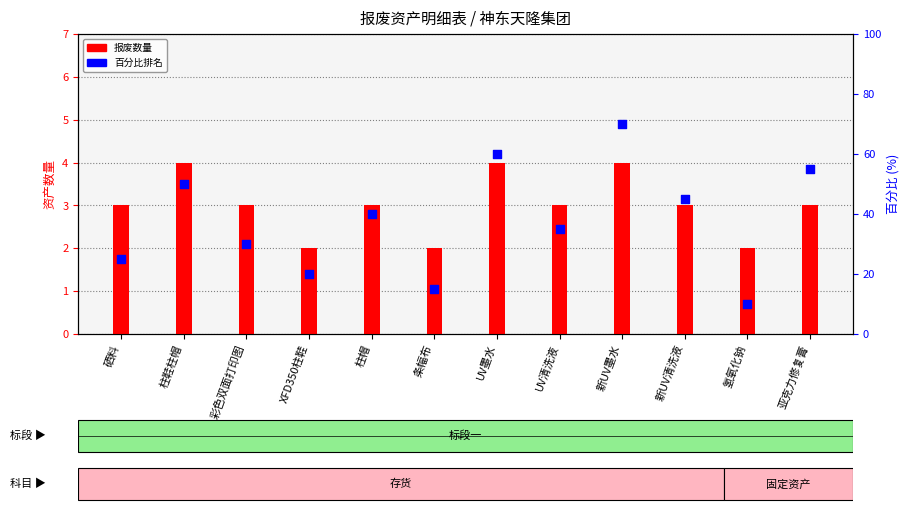

Which series has the largest Y range (max minus min)?

百分比排名